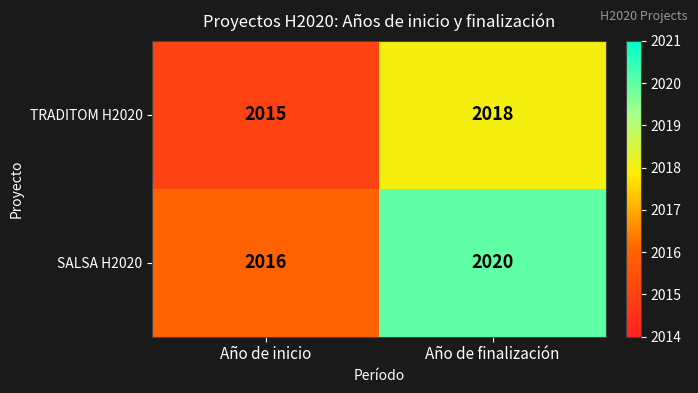

Which series has the largest range (max minus min)?

SALSA H2020